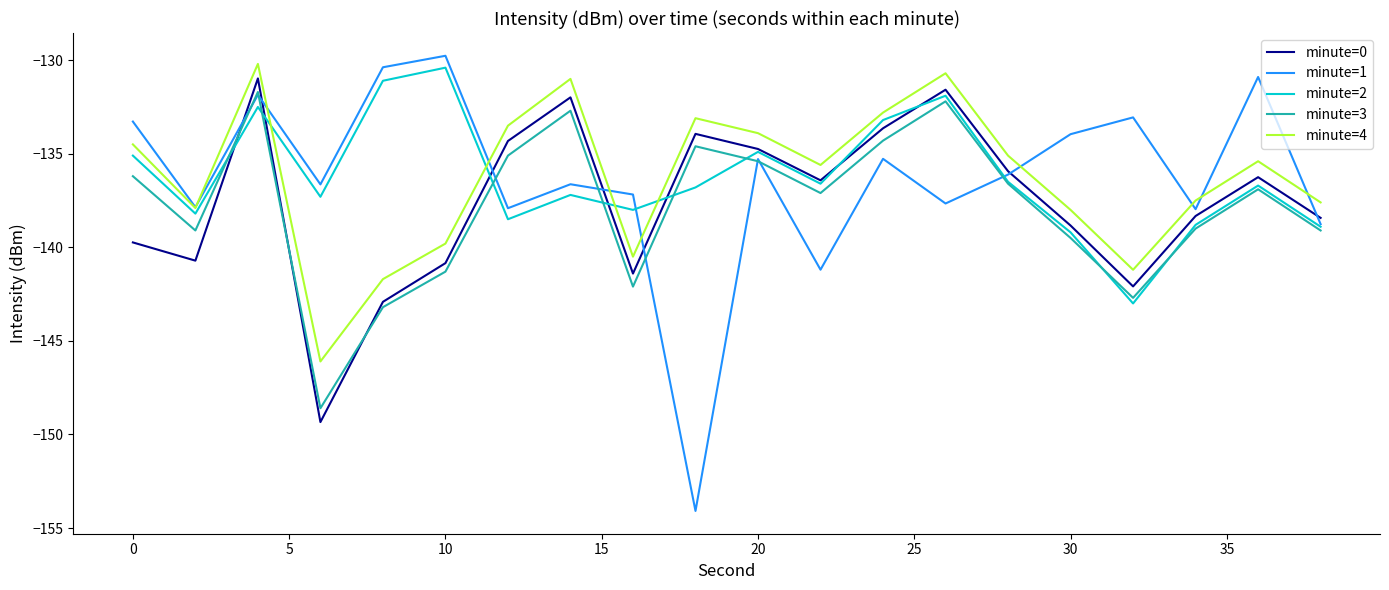

Which series has the widest spread of values?

minute=1